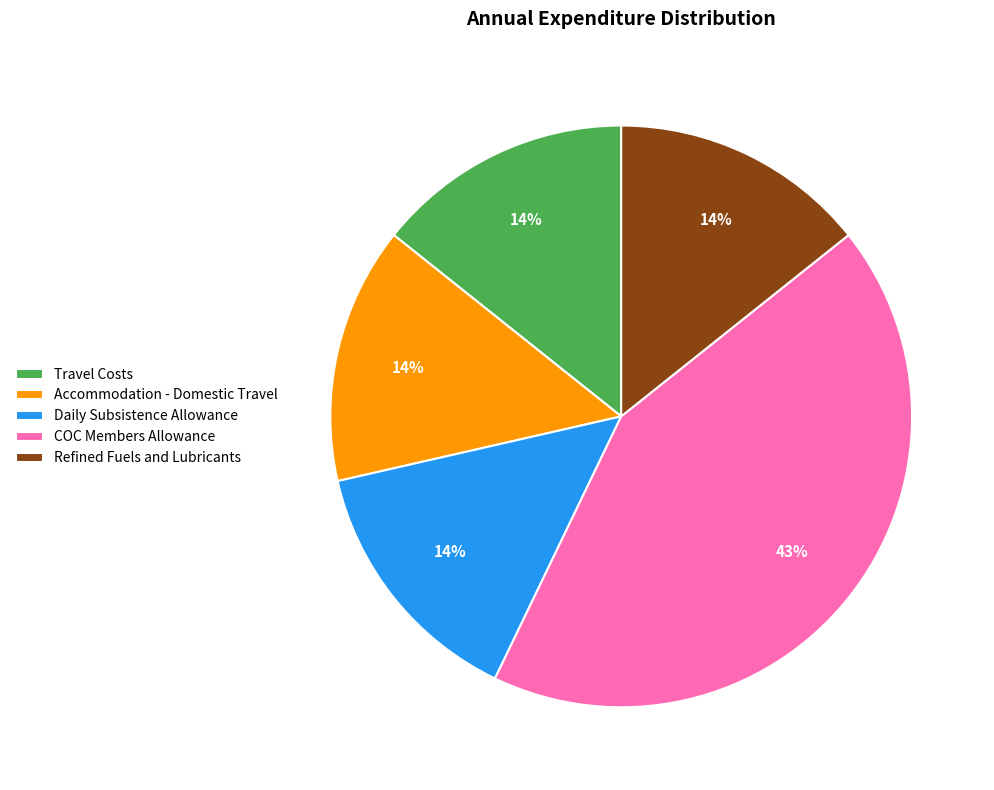

The Refined Fuels and Lubricants slice represents 14% of the pie. True or false?

True